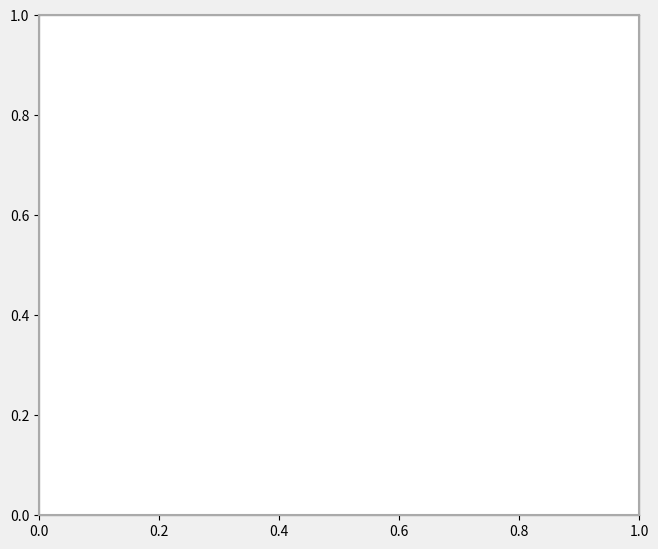

Does any single category account for the majority?

Yes